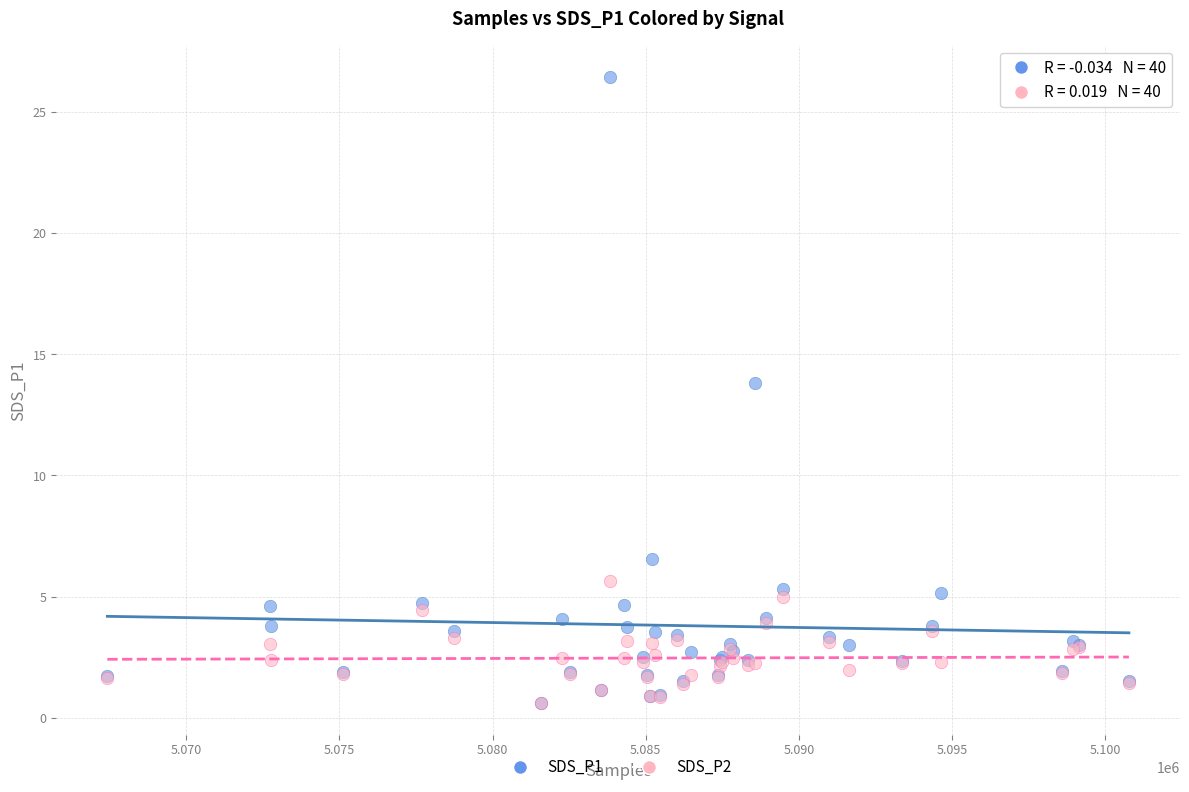

What are all the series names shown in the legend?

SDS_P1, SDS_P2